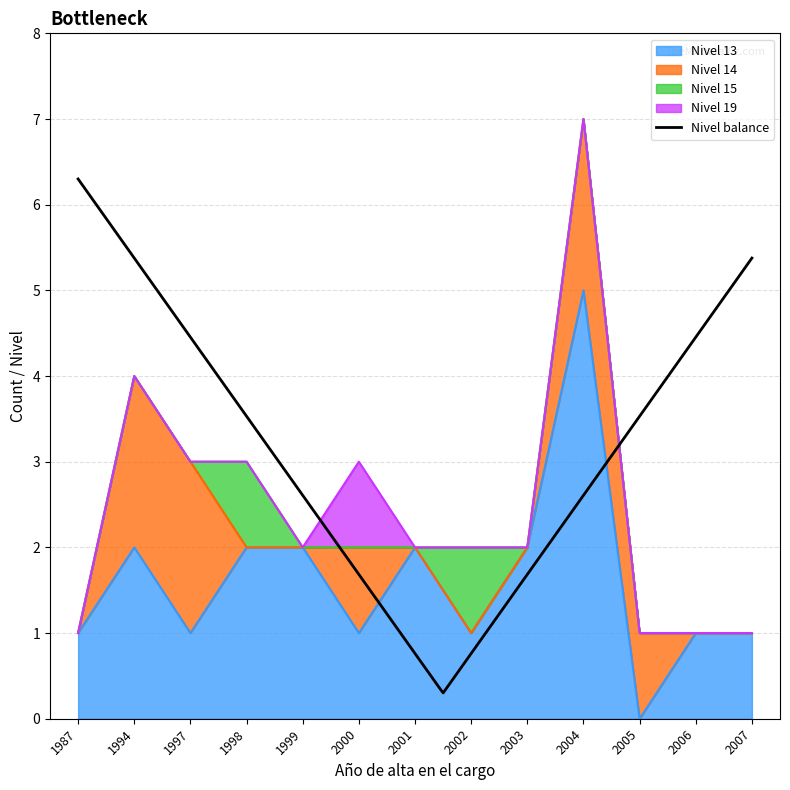

True or false: Nivel 19 and Nivel 13 intersect in this chart.

False